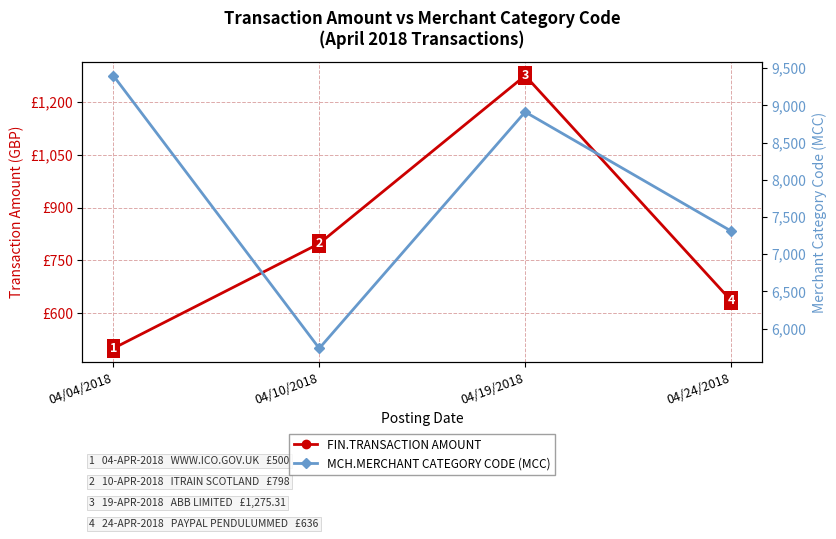

Which series has the largest total across all categories?

MCH.MERCHANT CATEGORY CODE (MCC)